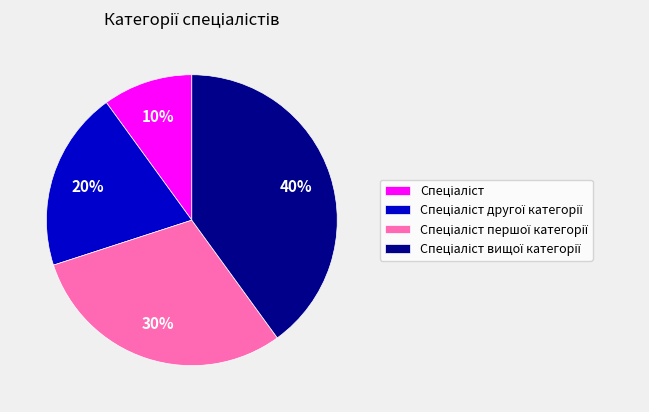

Is there any slice that represents more than half of the pie?

No